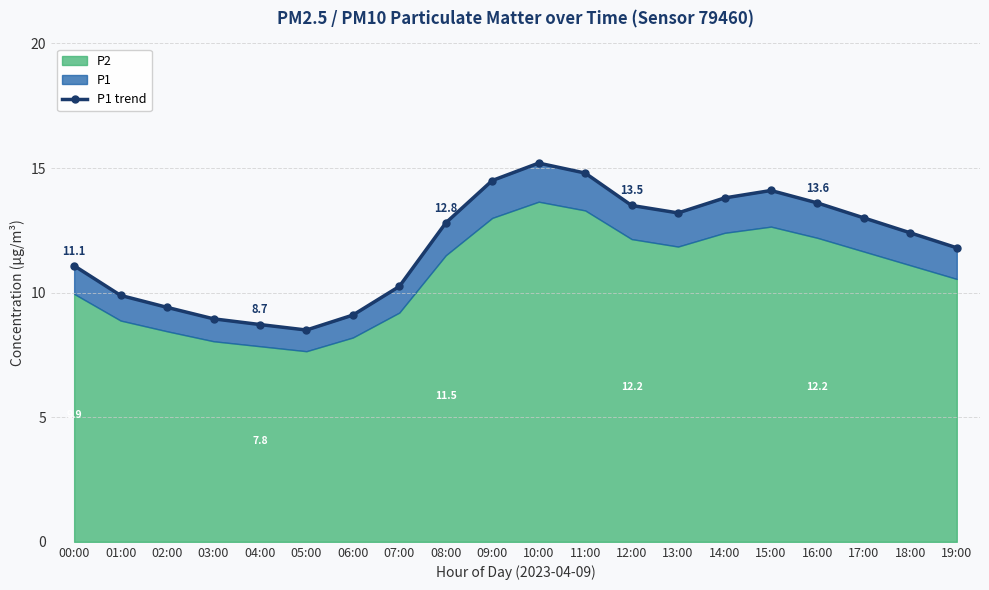

Which label corresponds to the largest value in the chart?

10:00